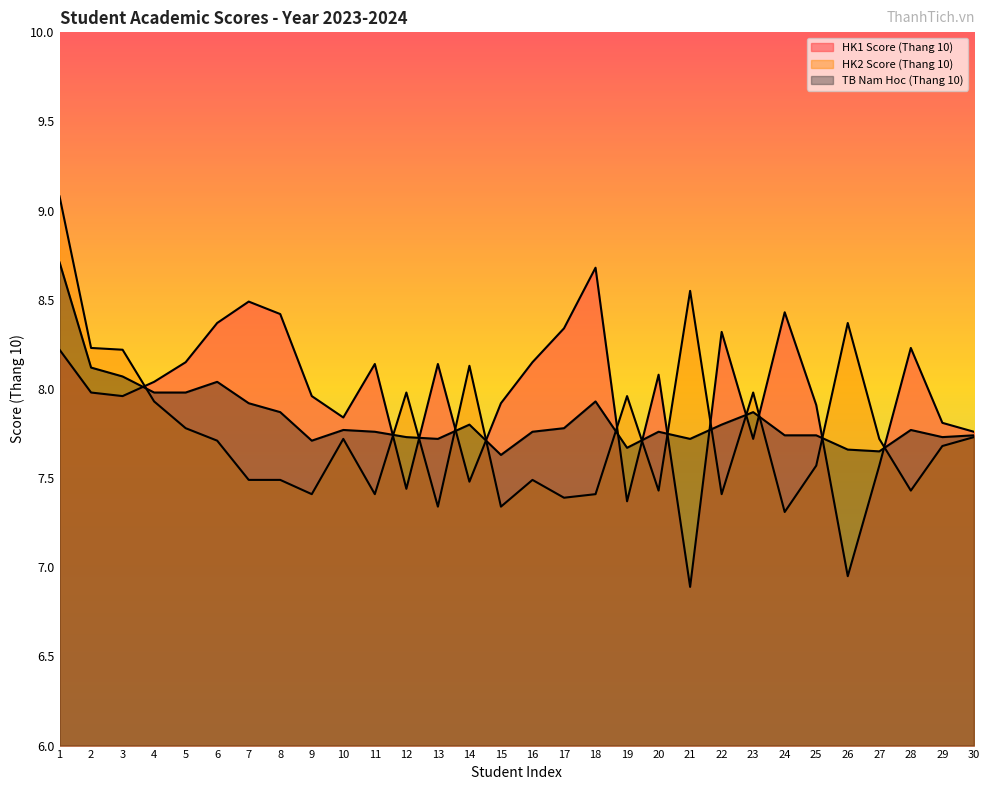

What is the maximum value for HK1 Score (Thang 10)?

8.7